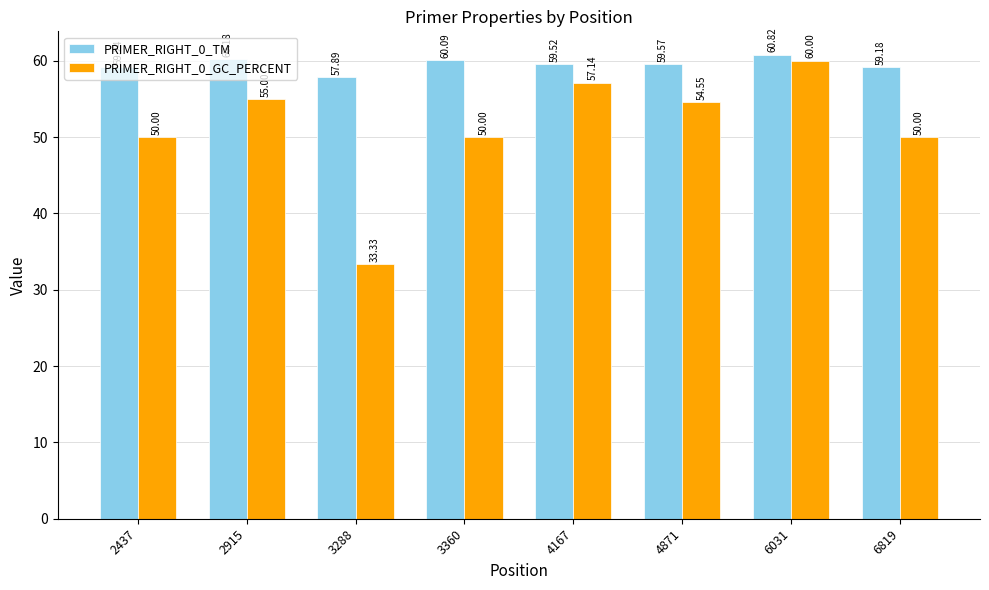

At which label does PRIMER_RIGHT_0_GC_PERCENT reach its minimum?

3288